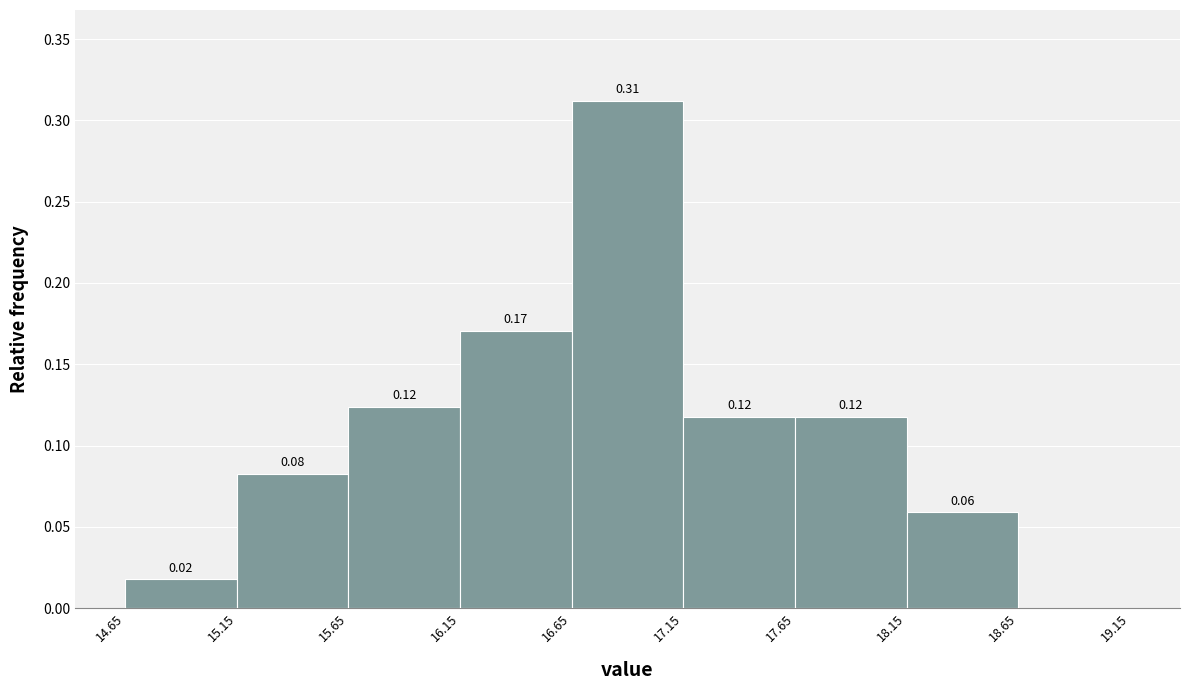

Which range on the x-axis has the tallest bar?

16.65 to 17.15